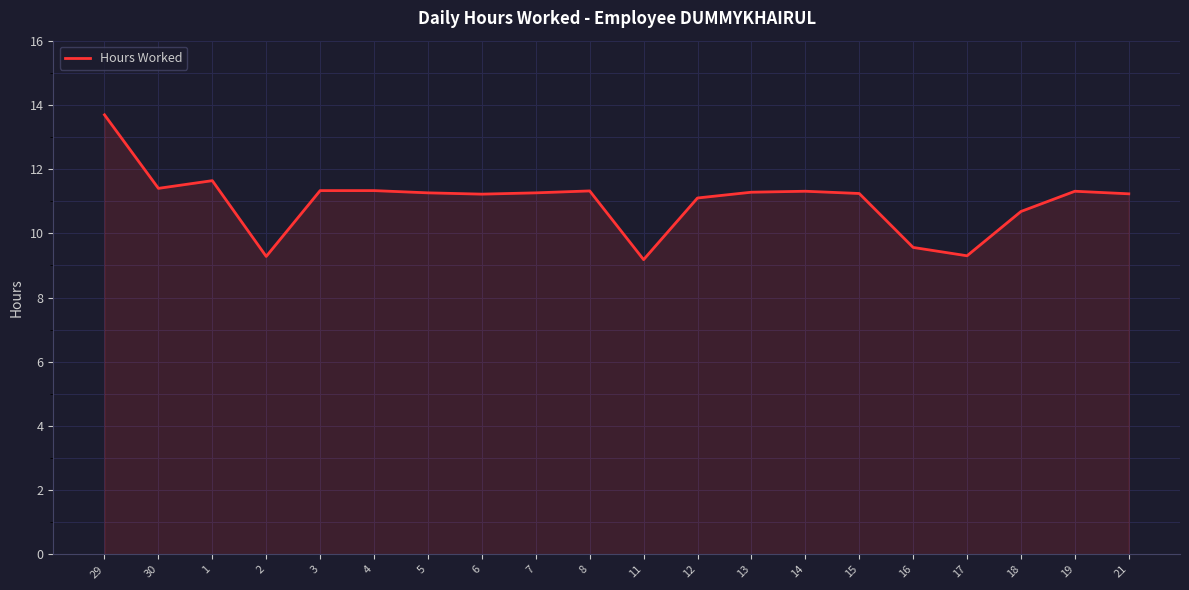

What is the difference between the maximum and minimum values?

4.5